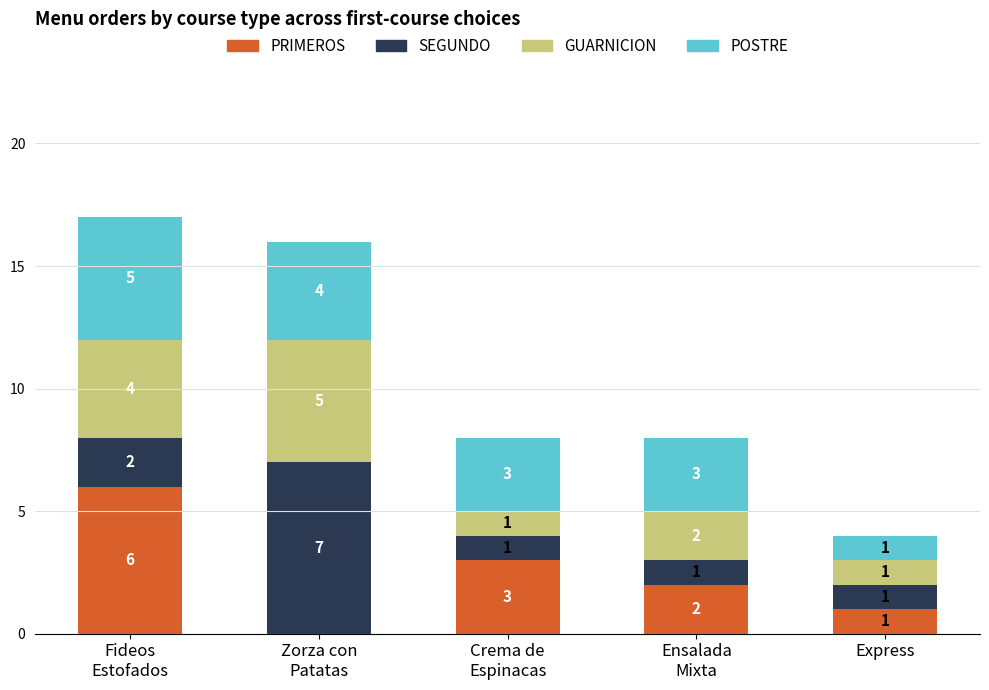

How many PRIMEROS values are between 1 and 3?

3